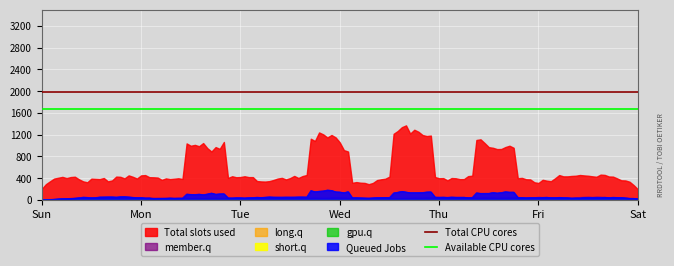

Which label corresponds to the smallest value in the chart?

Sun